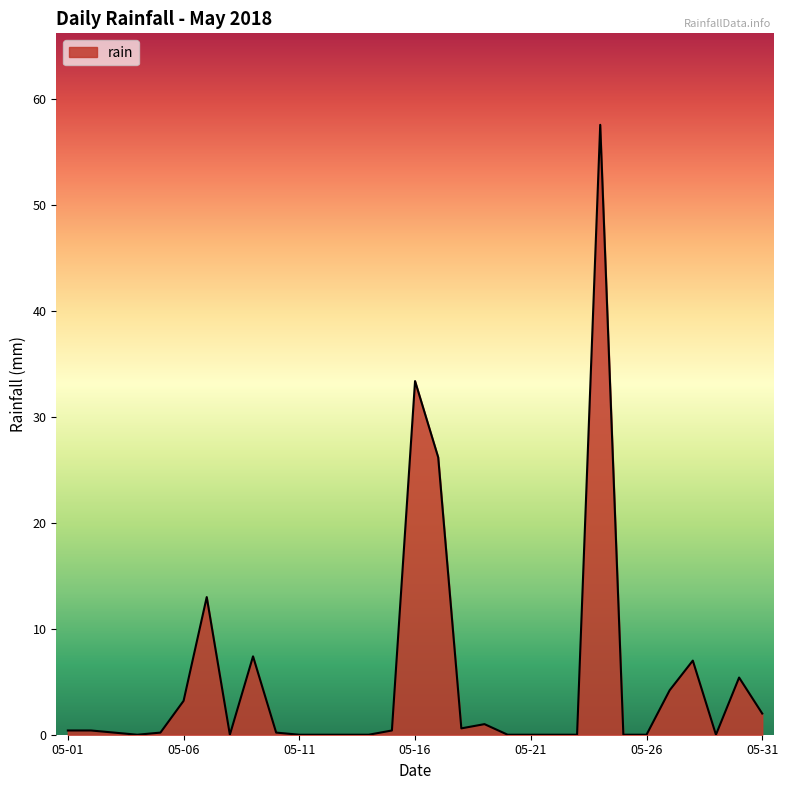

What is the difference between the maximum and minimum values?

57.6